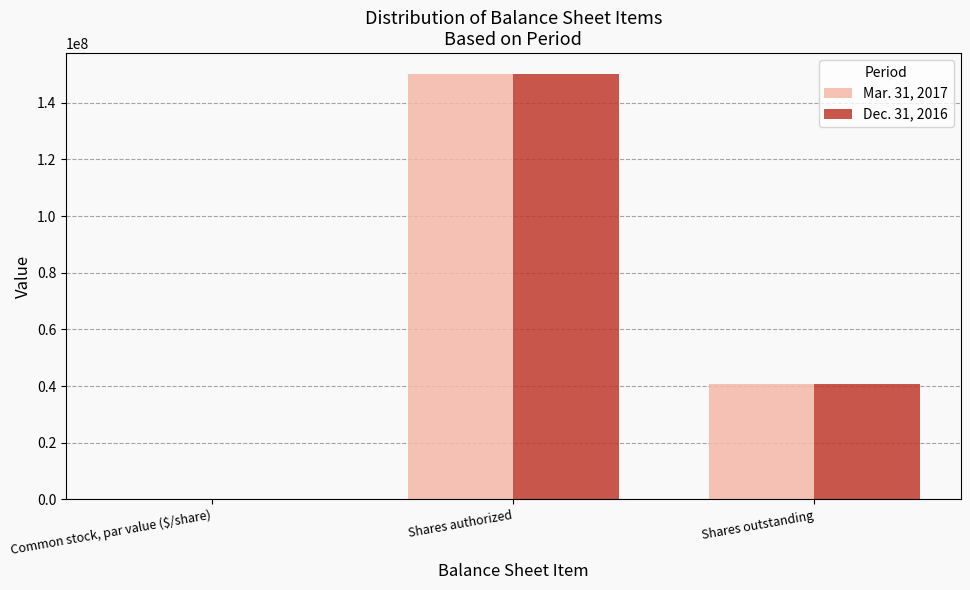

At which category is the sum across all series the highest?

Shares authorized